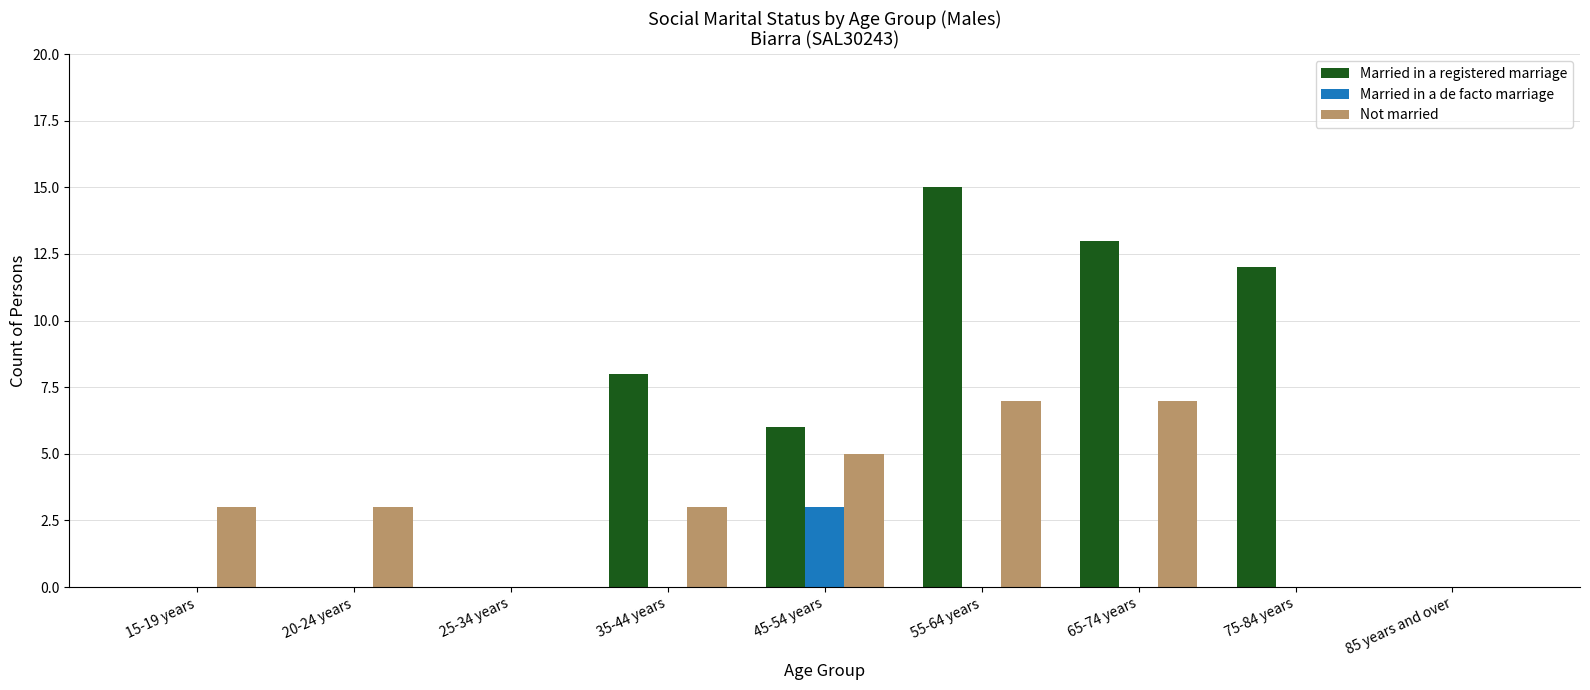

What is the sum of all Not married values?

28